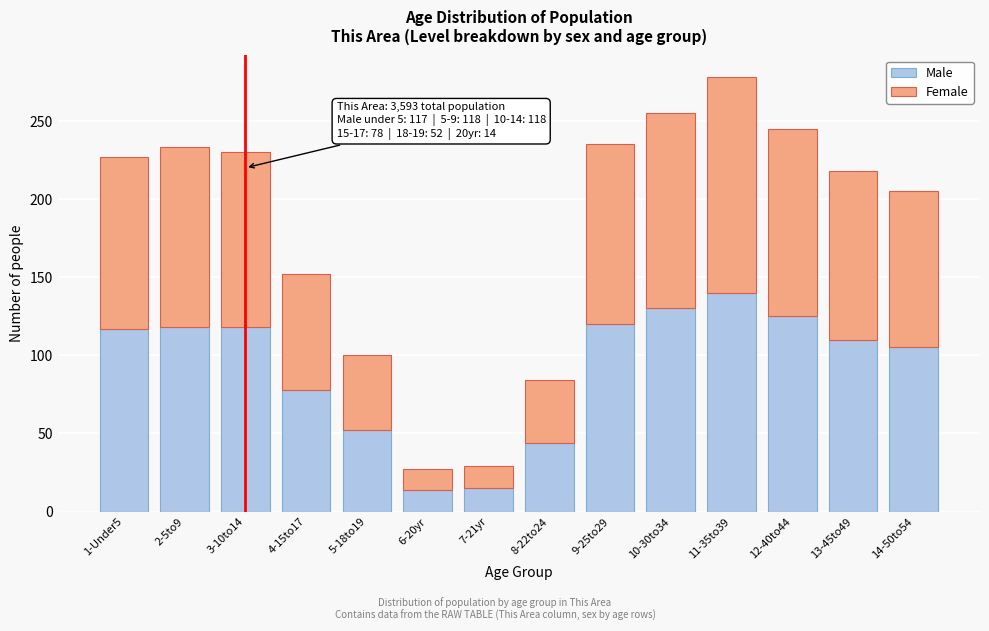

At which category is the sum across all series the highest?

11-35to39